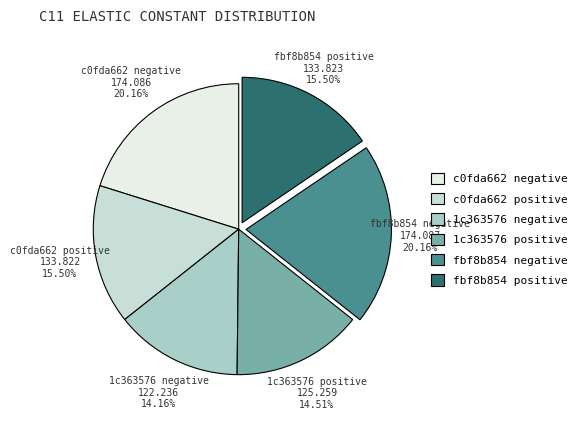

Approximately how many times larger is the value at c0fda662 negative compared to 1c363576 negative?

1.4